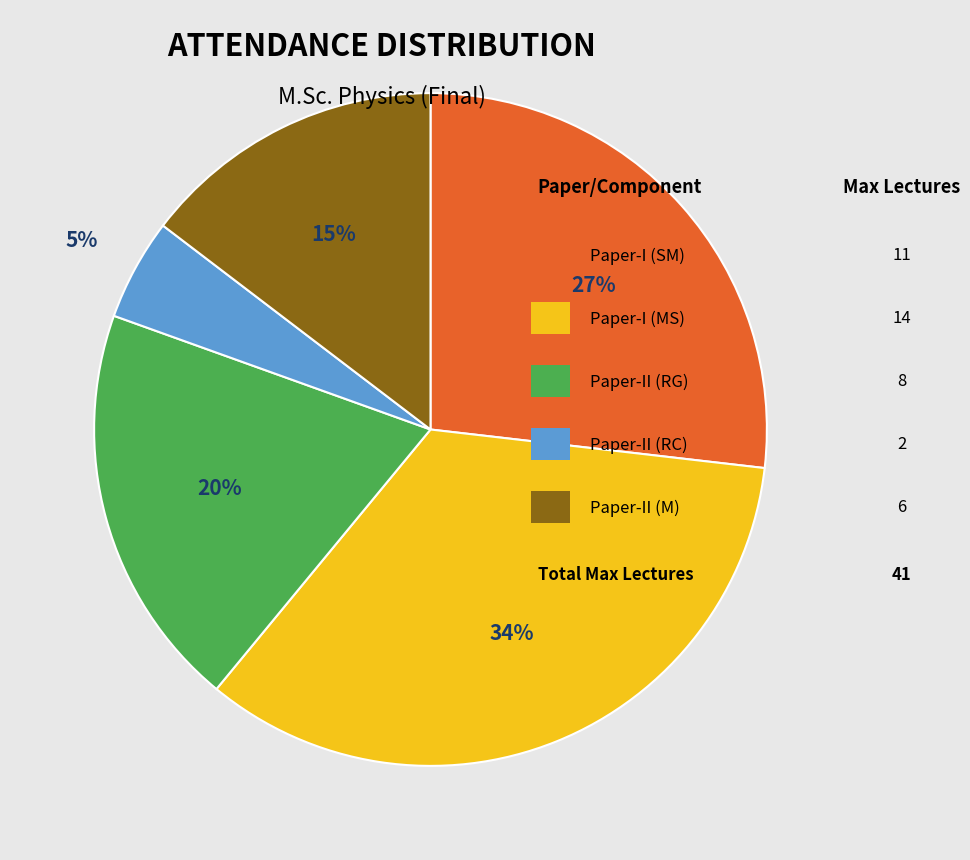

Count the number of slices in the pie.

5